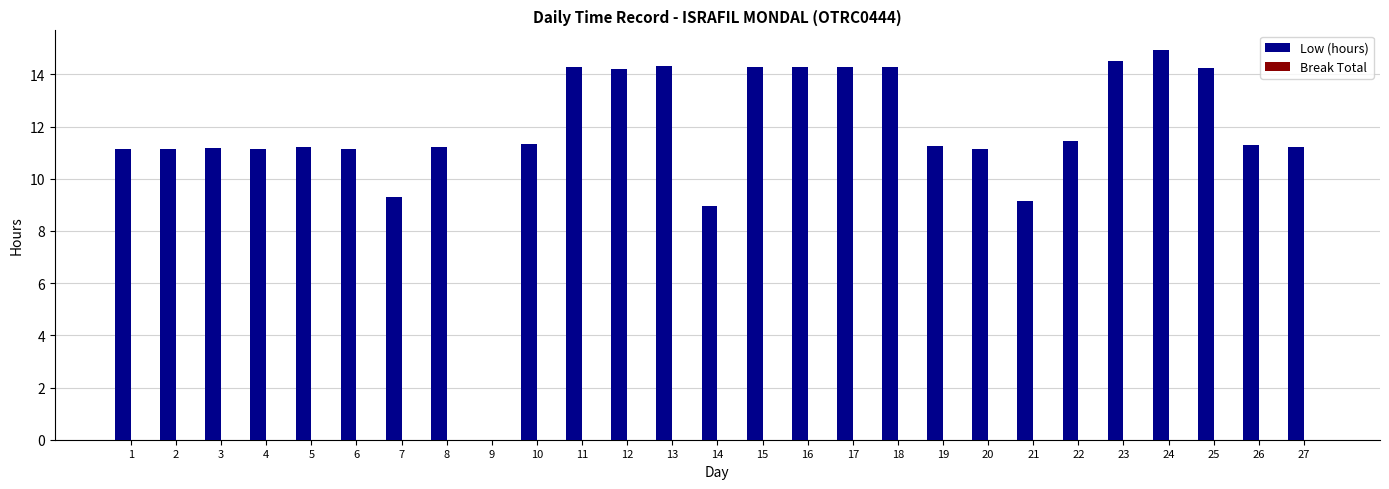

What is the maximum value shown in the chart?

14.9